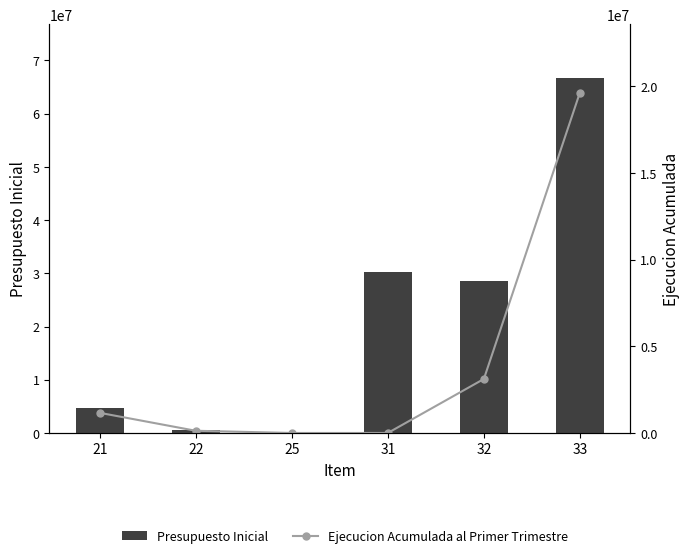

What is the total value across all series at 33?

86375981